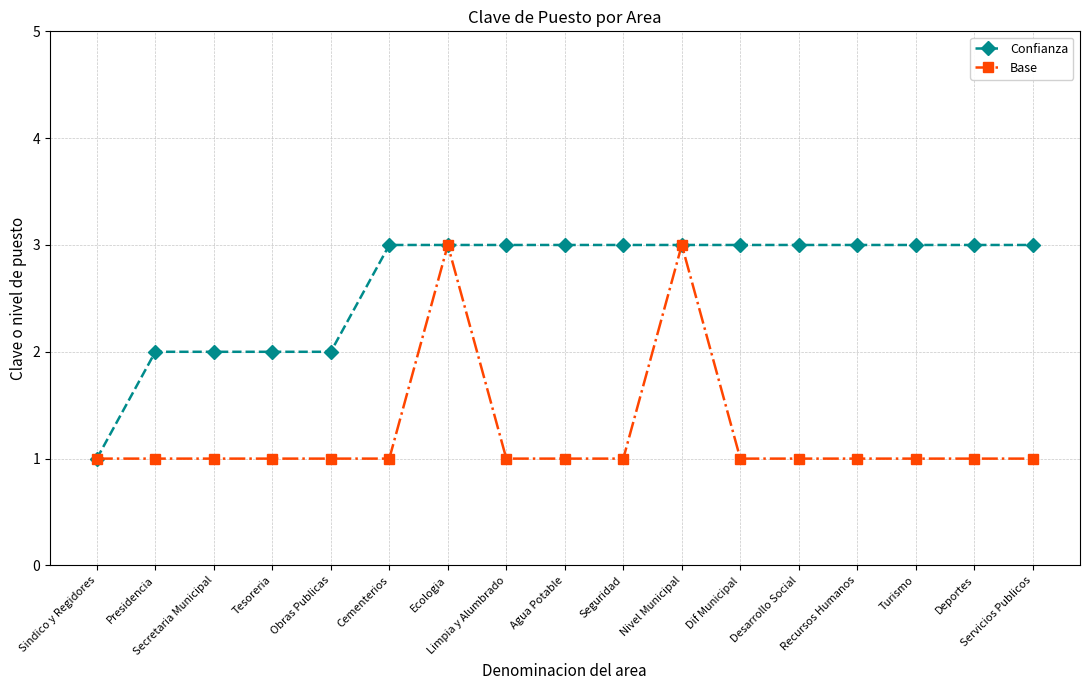

At Turismo, list the series in order from smallest to largest.

Base, Confianza